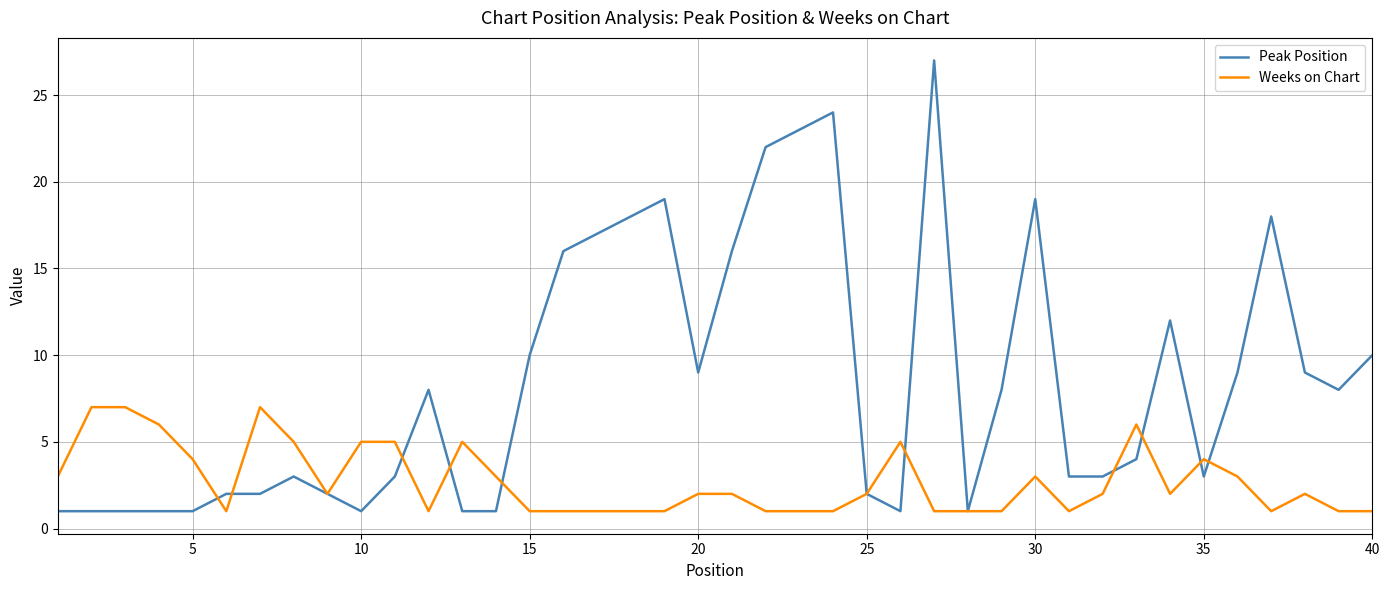

Rank the series by their maximum value, from highest to lowest.

Peak Position, Weeks on Chart